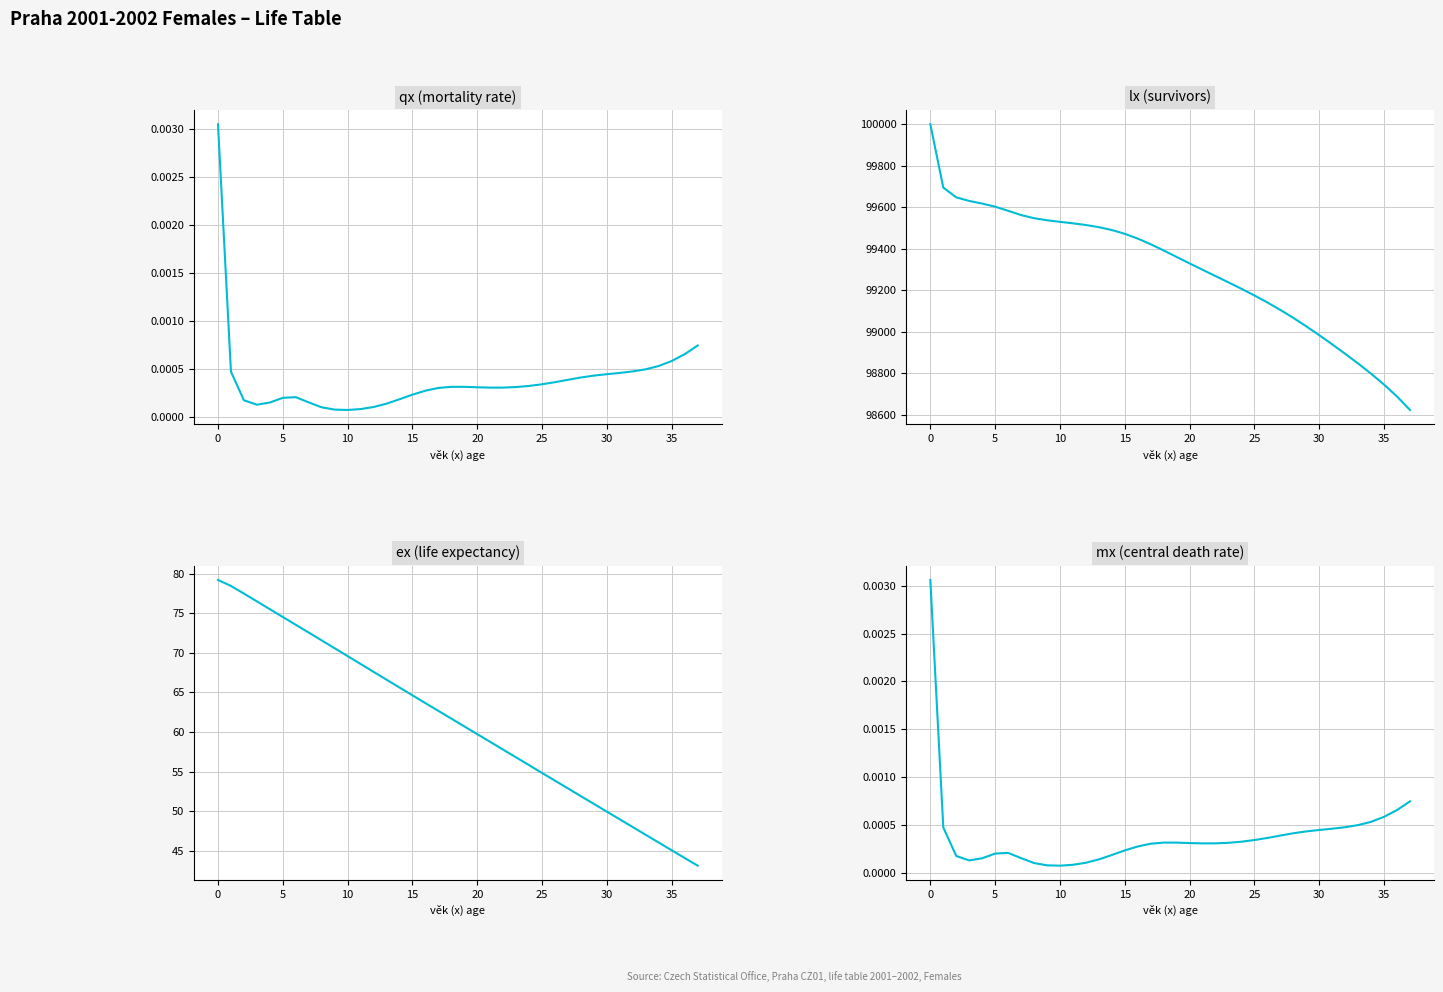

Reading left to right, extract all data points from this chart.

qx: 0.0	0.0	0.0	0.0	0.0	0.0	0.0	0.0	0.0	0.0	0.0	0.0	0.0	0.0	0.0	0.0	0.0	0.0	0.0	0.0	0.0	0.0	0.0	0.0	0.0	0.0	0.0	0.0	0.0	0.0	0.0	0.0	0.0	0.0	0.0	0.0	0.0	0.0
lx: 100000.0	99694.7	99647.6	99630.2	99617.5	99602.6	99582.7	99562.2	99547.1	99537.1	99529.5	99522.2	99514.1	99503.8	99490.1	99471.7	99448.6	99421.4	99391.4	99360.1	99329.0	99298.2	99267.9	99237.5	99206.5	99174.5	99140.7	99104.7	99066.3	99025.5	98982.8	98938.7	98893.2	98846.3	98797.1	98744.6	98687.0	98622.4
ex: 79.2	78.5	77.5	76.5	75.5	74.5	73.6	72.6	71.6	70.6	69.6	68.6	67.6	66.6	65.6	64.6	63.7	62.7	61.7	60.7	59.7	58.7	57.8	56.8	55.8	54.8	53.8	52.9	51.9	50.9	49.9	48.9	48.0	47.0	46.0	45.0	44.1	43.1
mx: 0.0	0.0	0.0	0.0	0.0	0.0	0.0	0.0	0.0	0.0	0.0	0.0	0.0	0.0	0.0	0.0	0.0	0.0	0.0	0.0	0.0	0.0	0.0	0.0	0.0	0.0	0.0	0.0	0.0	0.0	0.0	0.0	0.0	0.0	0.0	0.0	0.0	0.0